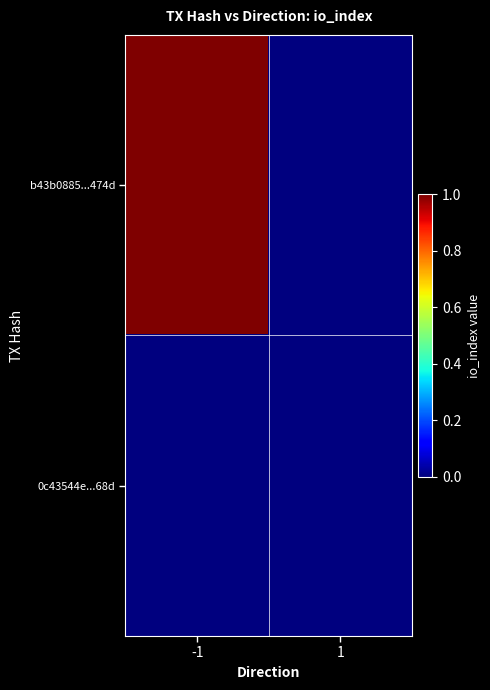

What is the greatest value displayed?

1